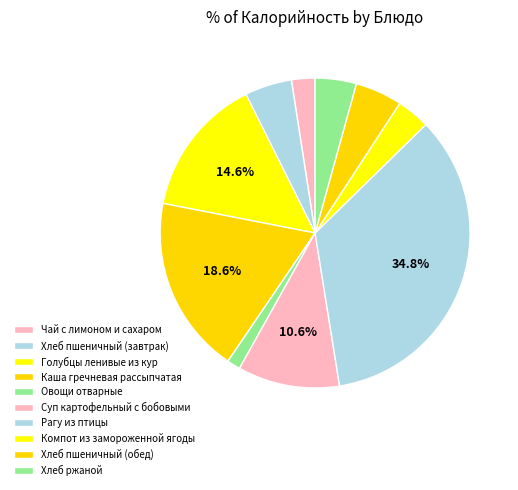

To the nearest percent, what is the difference between the largest and smallest slice percentages?

33%